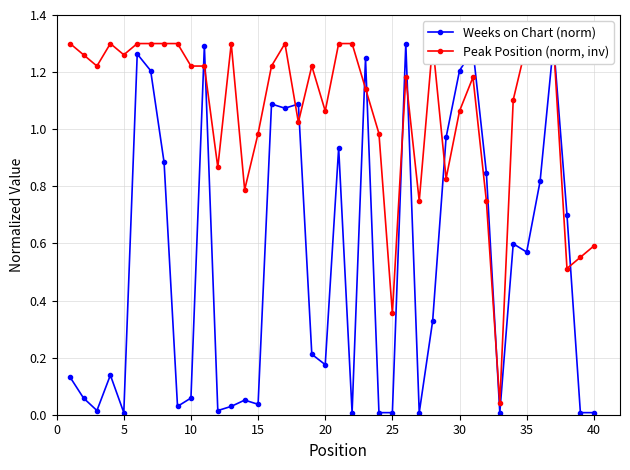

Where is the first local maximum for Weeks on Chart (norm)?

15